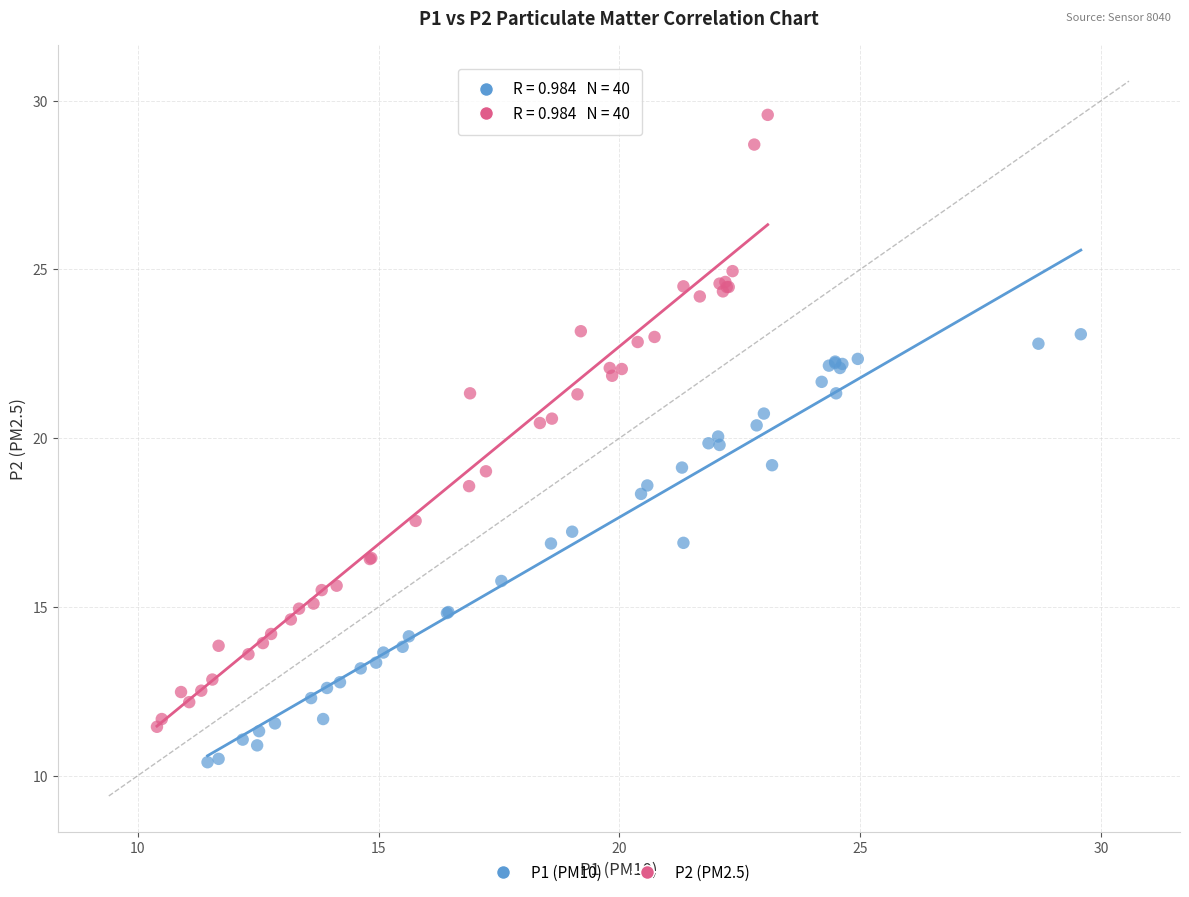

Which series has the largest Y range (max minus min)?

P2 (PM2.5)